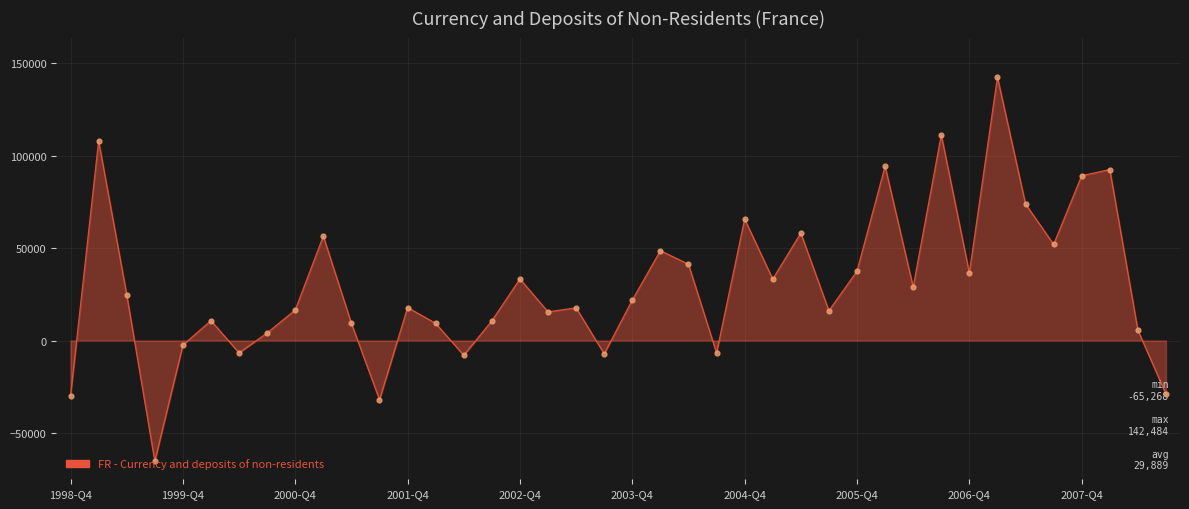

What is the maximum value shown in the chart?

142484